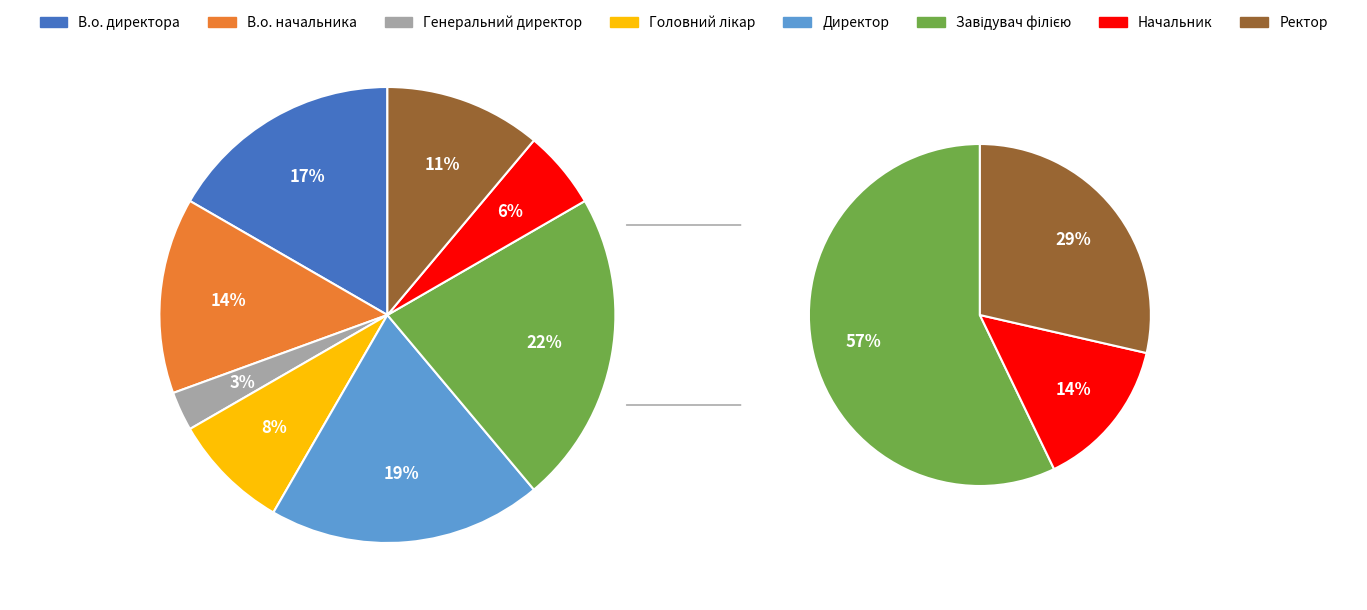

To the nearest percent, what is the average slice percentage?

12%